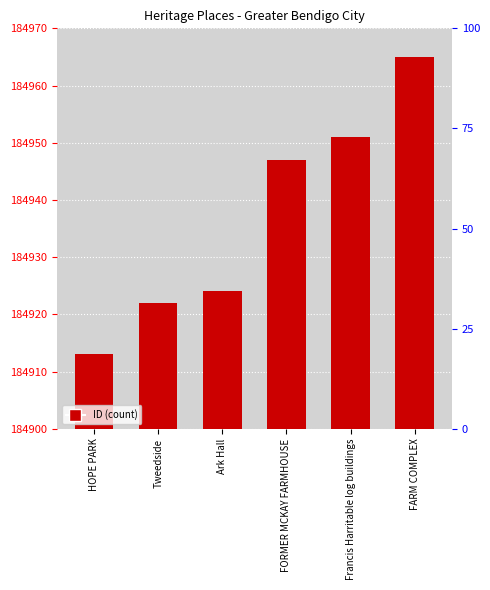

What is the sum of all values?

1109622